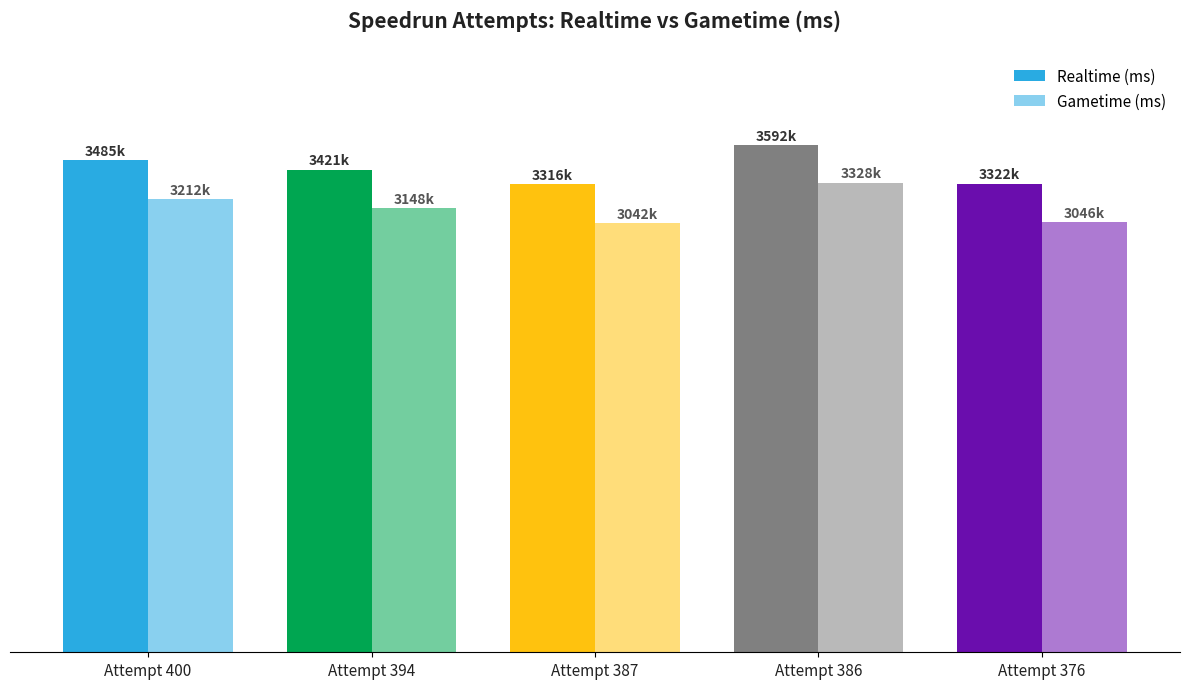

Rank the series at Attempt 386 from highest to lowest value.

Realtime (ms), Gametime (ms)